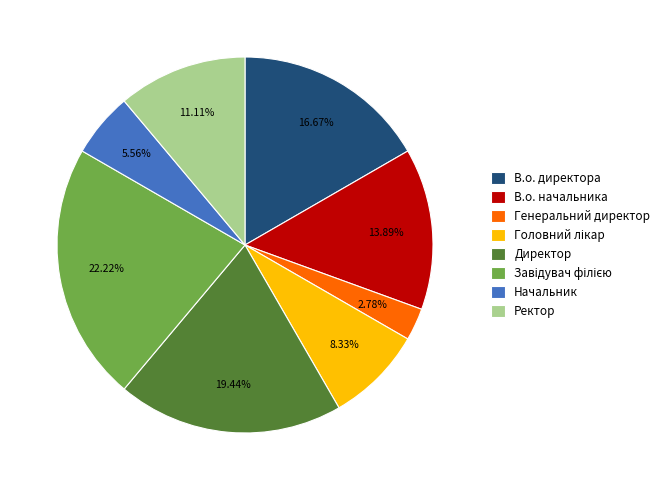

Count the number of slices in the pie.

8